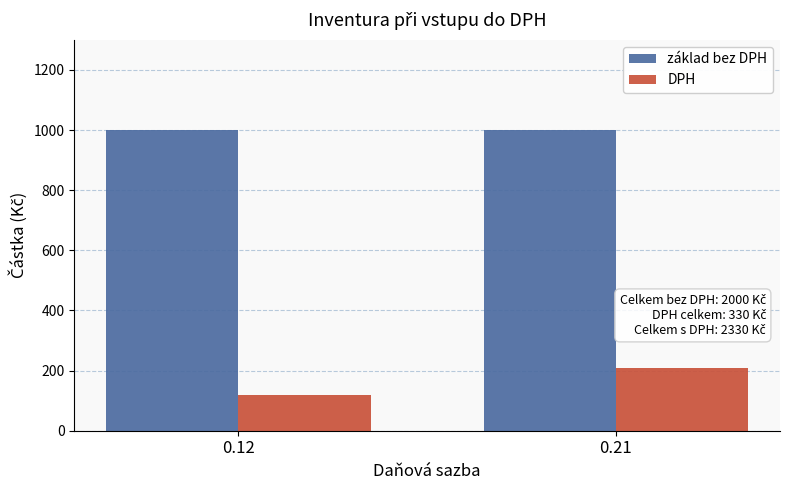

What is the value of the základ bez DPH bar at the 1st from the left?

1000